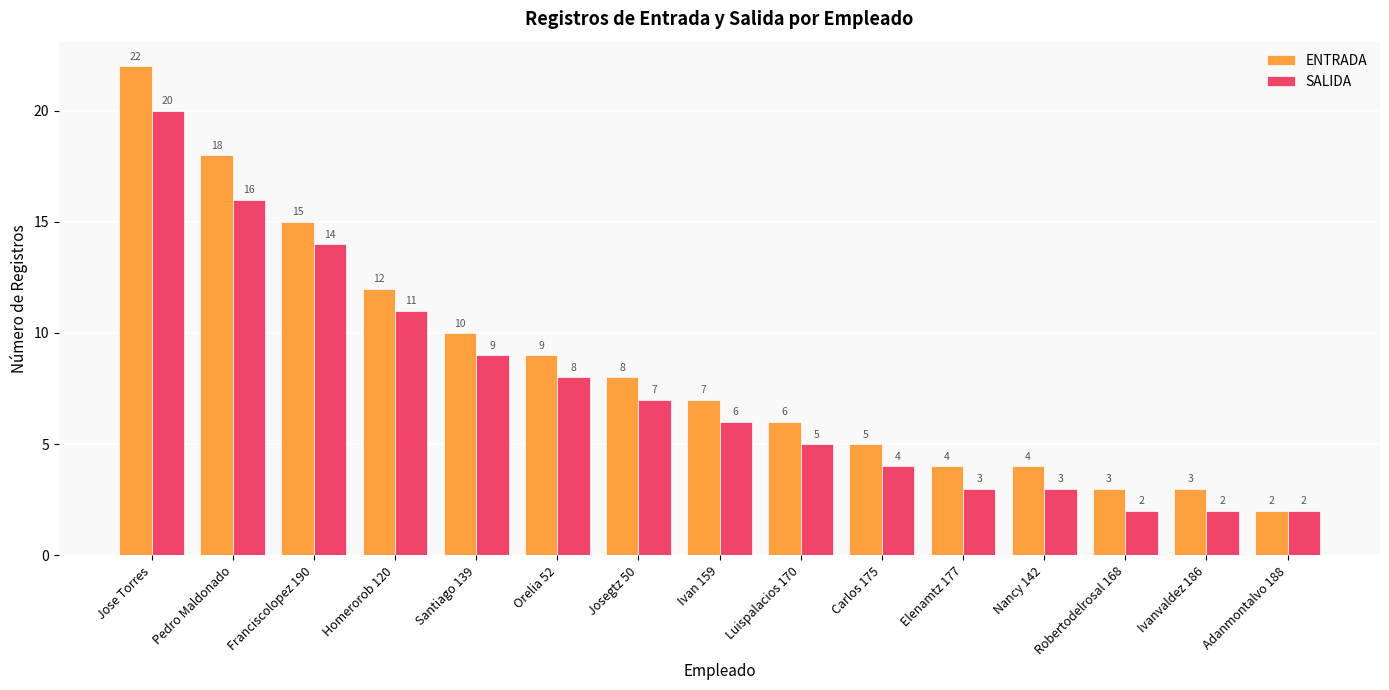

Reading right to left, extract all data points from this chart.

ENTRADA: 2	3	3	4	4	5	6	7	8	9	10	12	15	18	22
SALIDA: 2	2	2	3	3	4	5	6	7	8	9	11	14	16	20